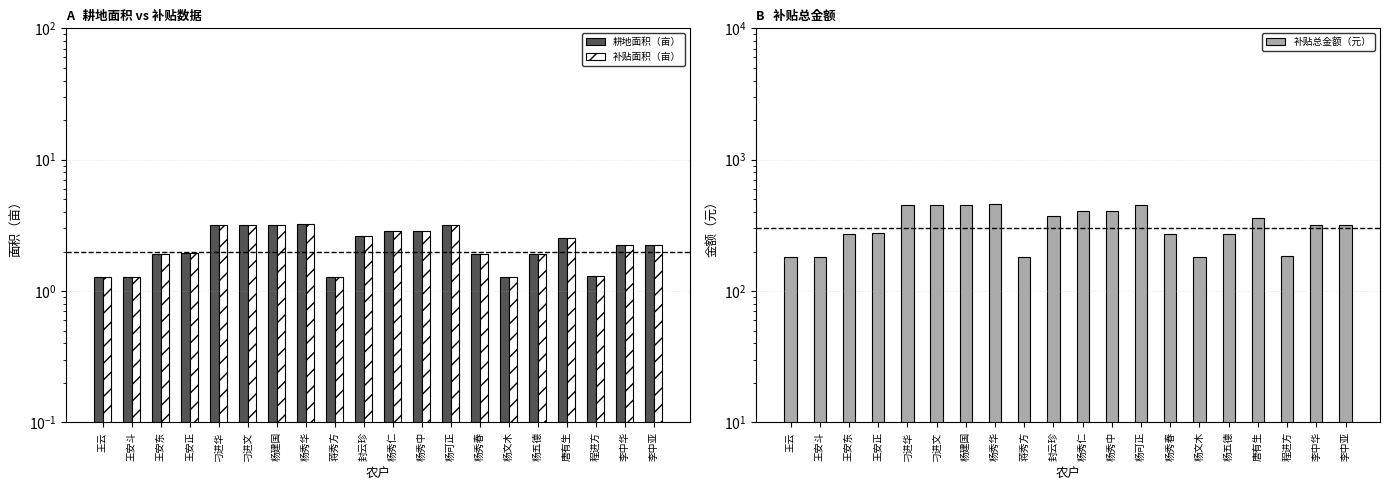

What is the approximate value of 耕地面积（亩） at 封云珍?

2.6